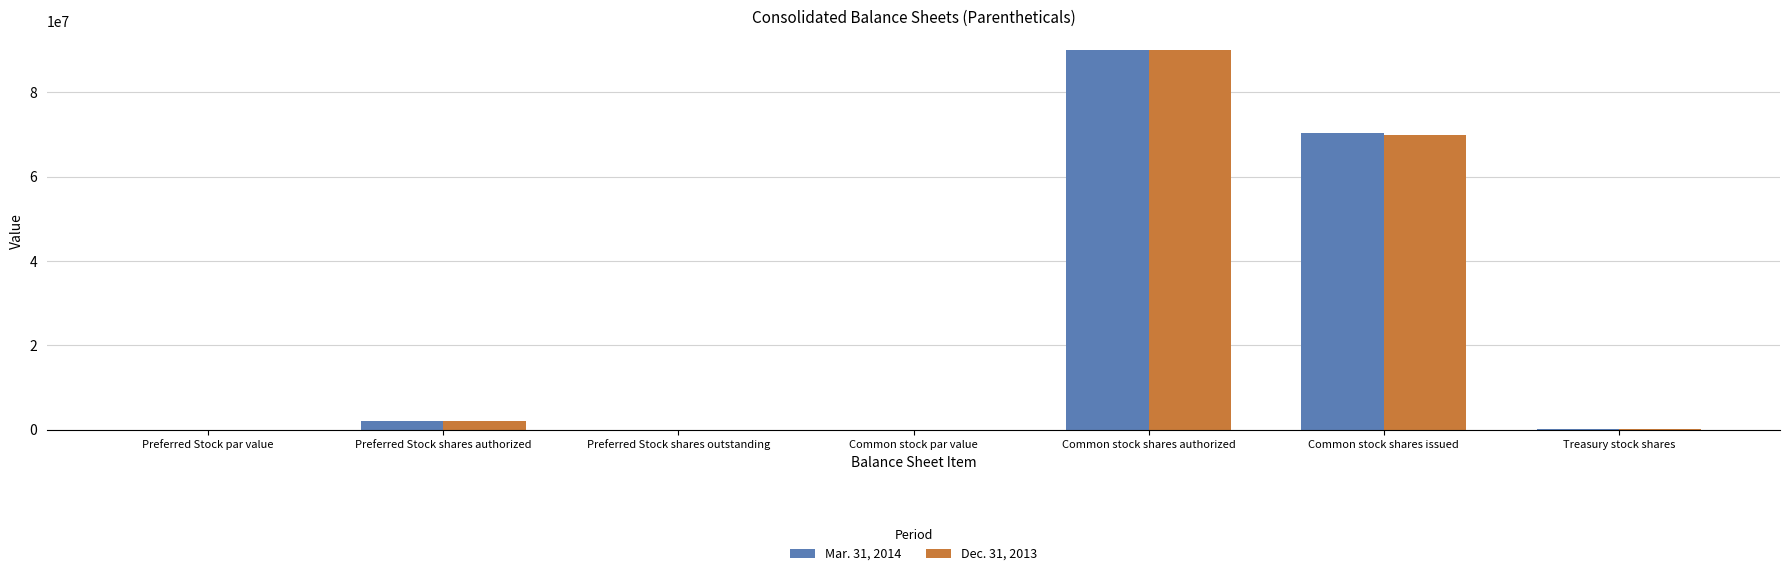

The Mar. 31, 2014 series shows 25474340.7 at Common stock shares authorized. True or false?

False